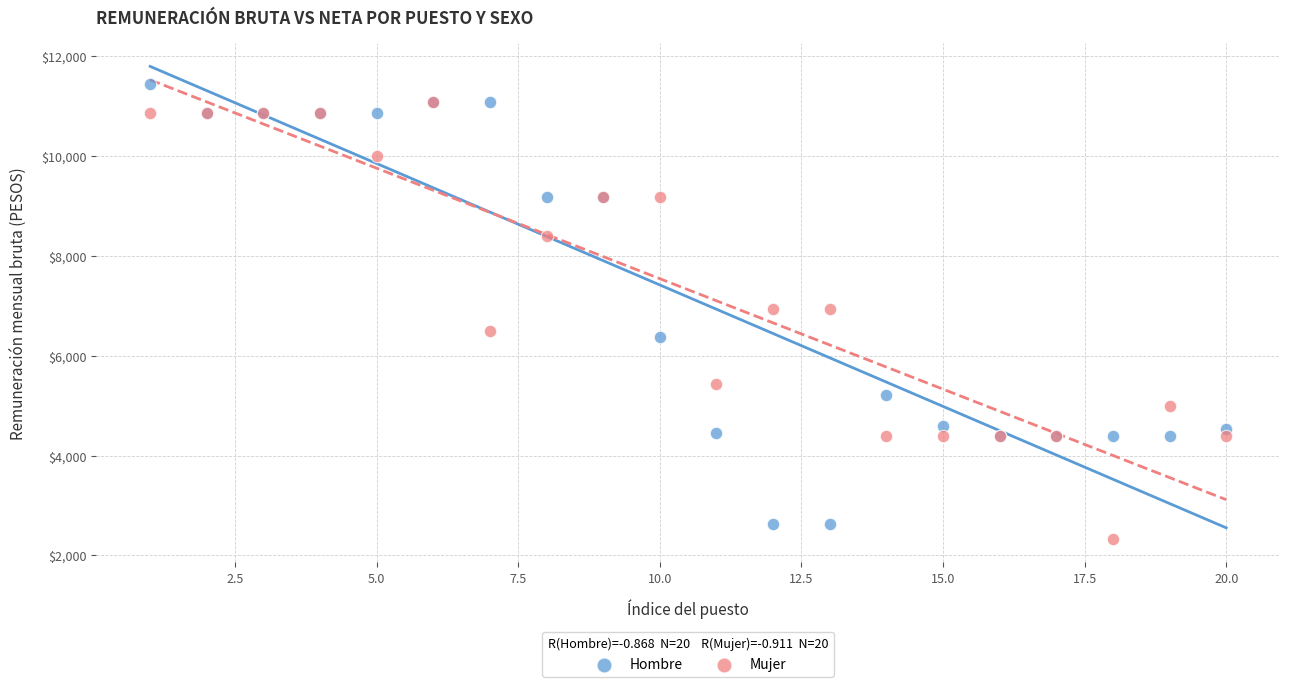

Which series contains the highest Y value?

Hombre